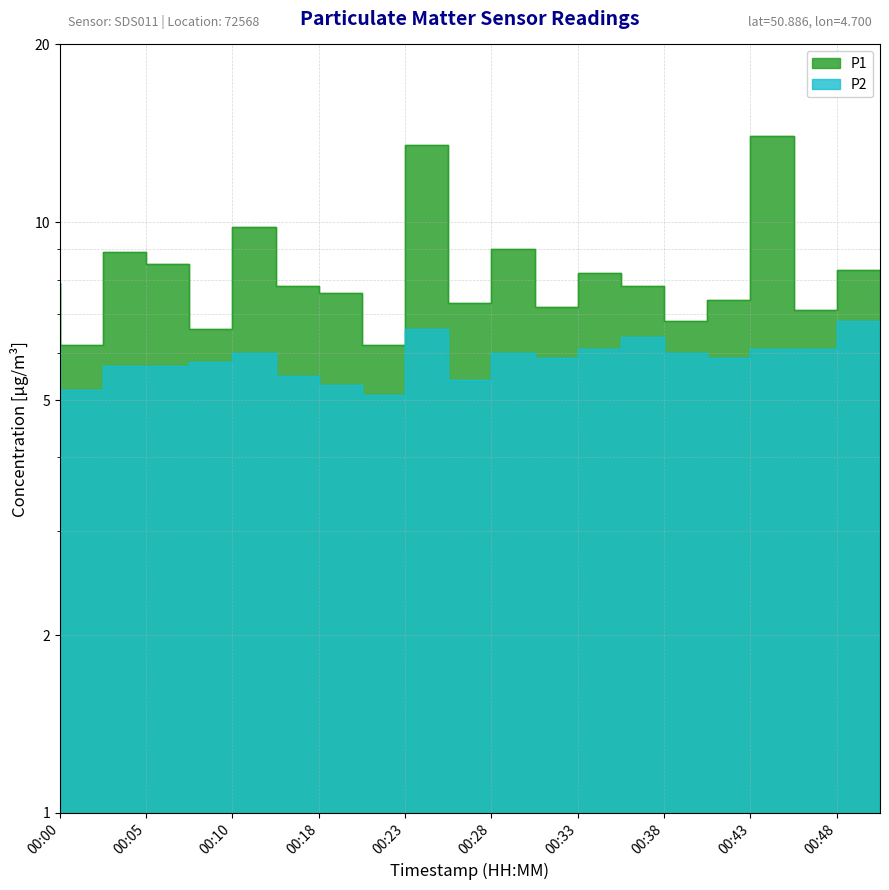

True or false: P2 and P1 intersect in this chart.

False